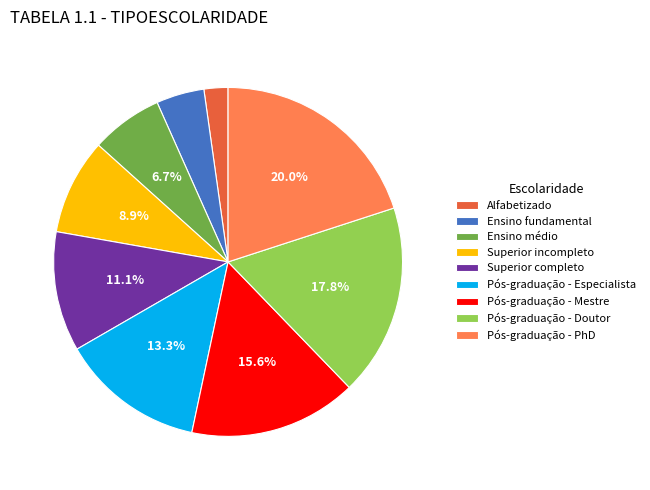

How many slices are in this pie chart?

9